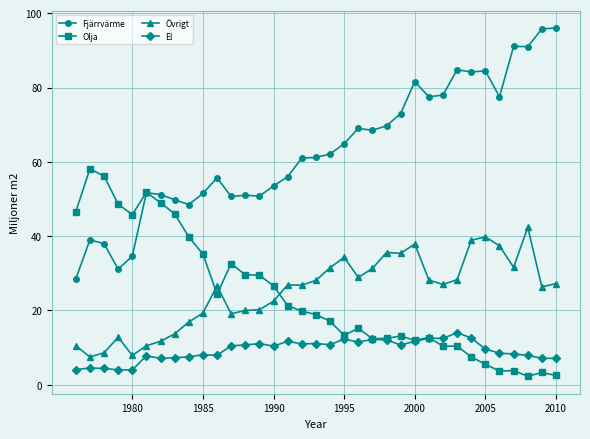

Does the chart have visible grid lines?

Yes